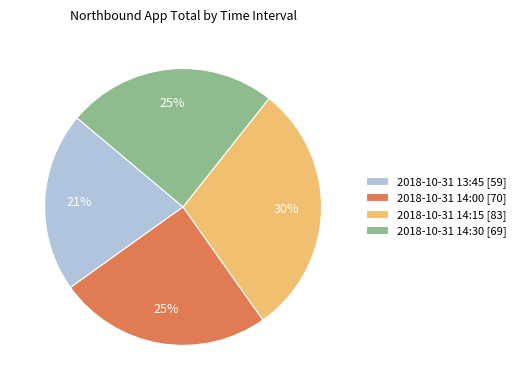

What percentage is the 2018-10-31 14:30 slice, to the nearest percent?

25%